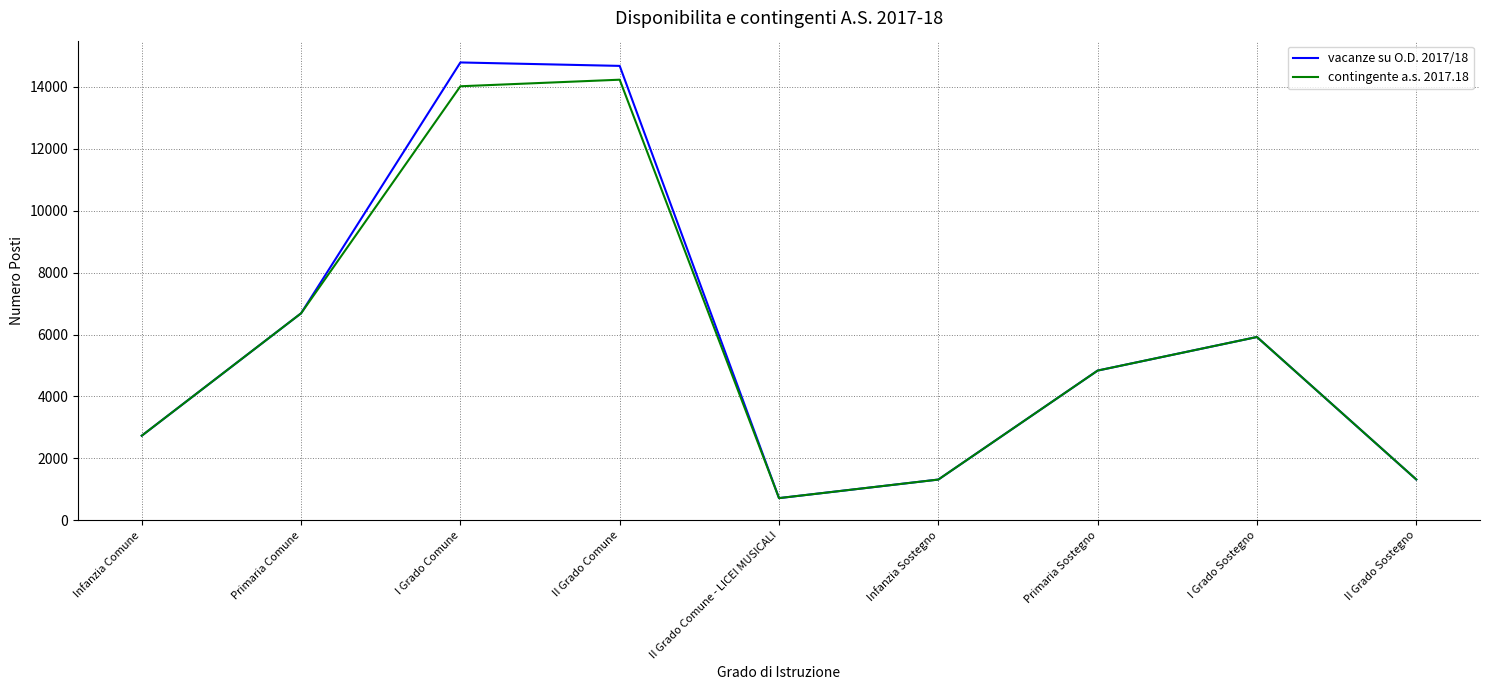

Rank the series by their maximum value, from highest to lowest.

vacanze su O.D. 2017/18, contingente a.s. 2017.18